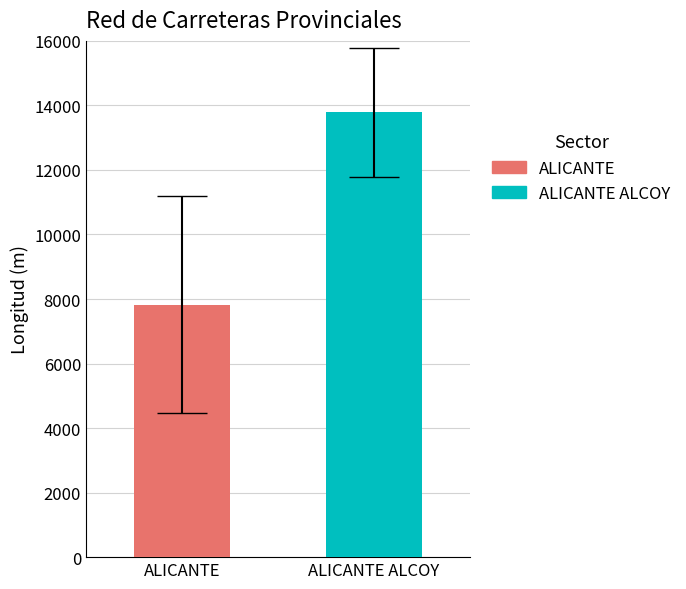

What is the maximum value shown in the chart?

13787.0